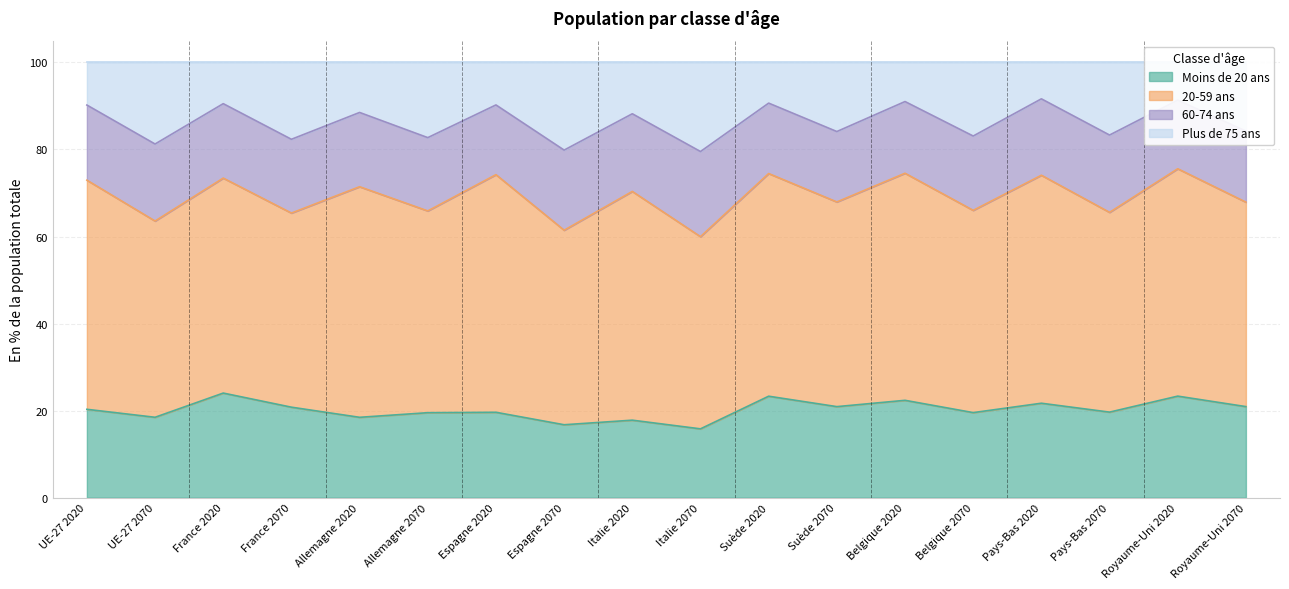

At which label does Moins de 20 ans reach its minimum?

Italie 2070